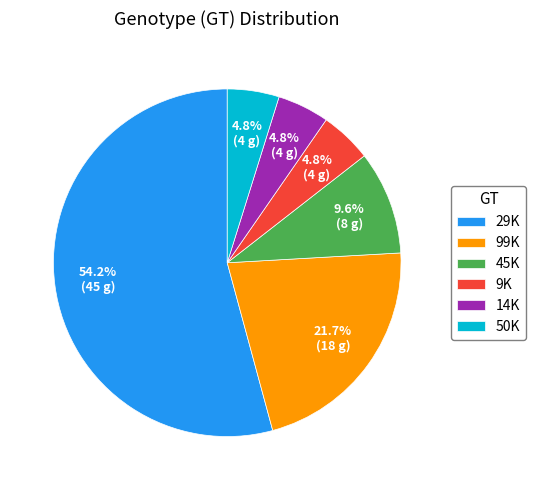

Which slice is the largest?

29K